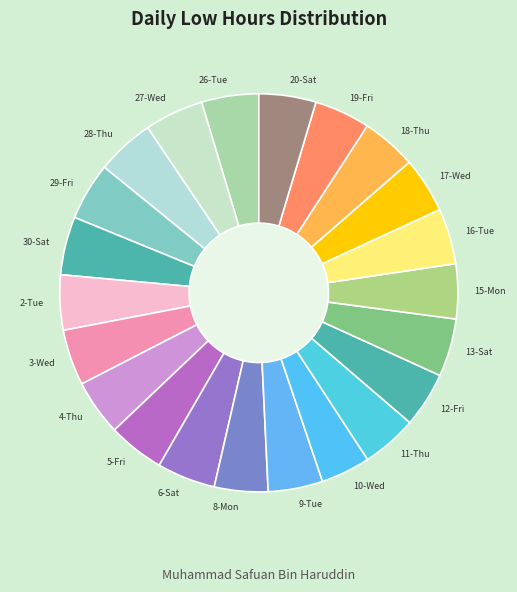

True or false: 20-Sat accounts for 5% of the total.

True